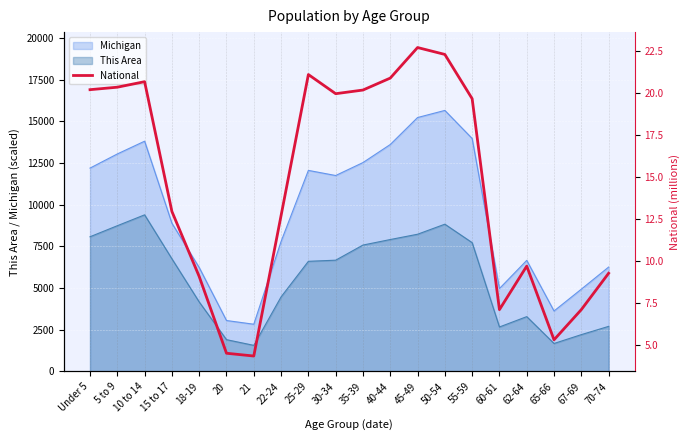

Reading left to right, what are all the values shown in this chart?

20.2	20.3	20.7	13.0	9.1	4.5	4.4	12.7	21.1	20.0	20.2	20.9	22.7	22.3	19.7	7.1	9.7	5.3	7.1	9.3